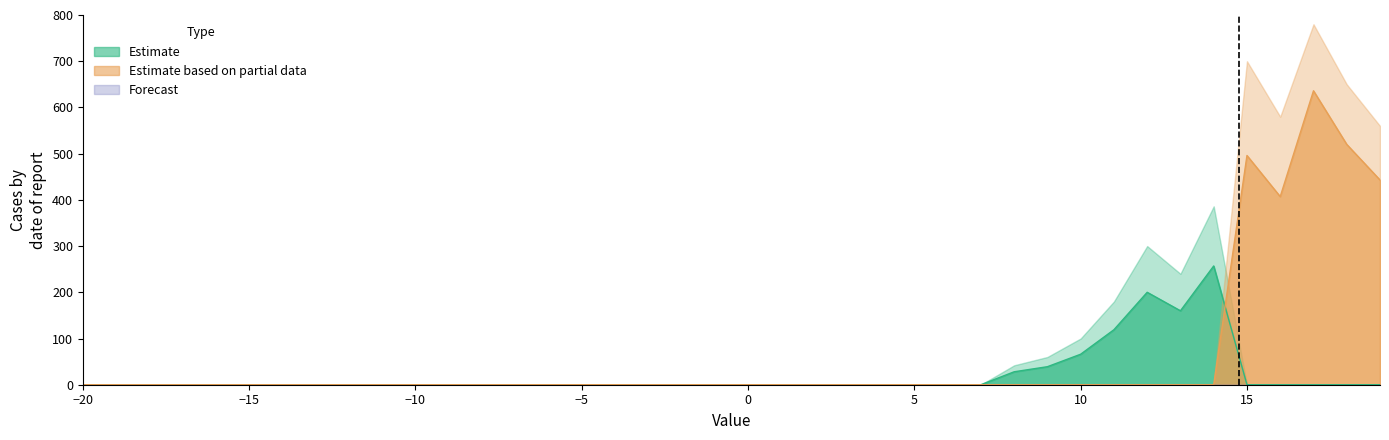

How many lines are shown in the chart?

3